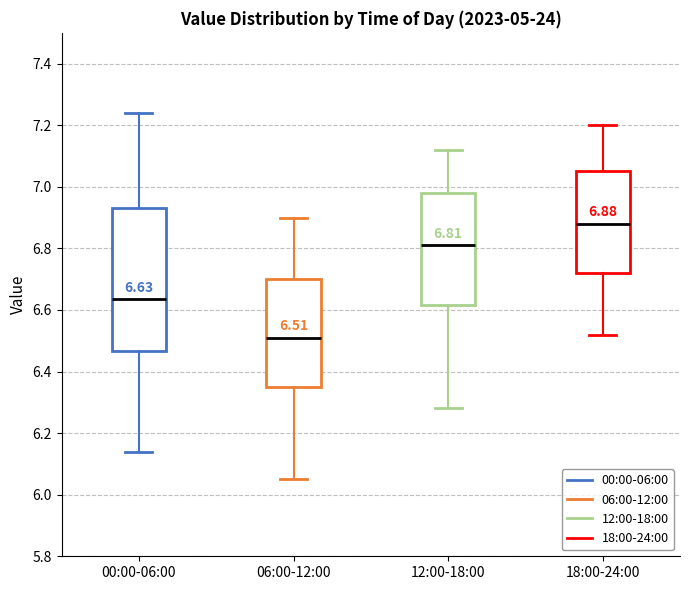

Which box's median line is the lowest?

06:00-12:00